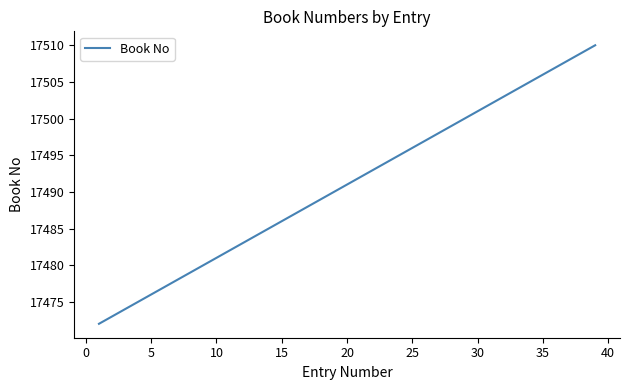

What is the smallest value displayed?

17472